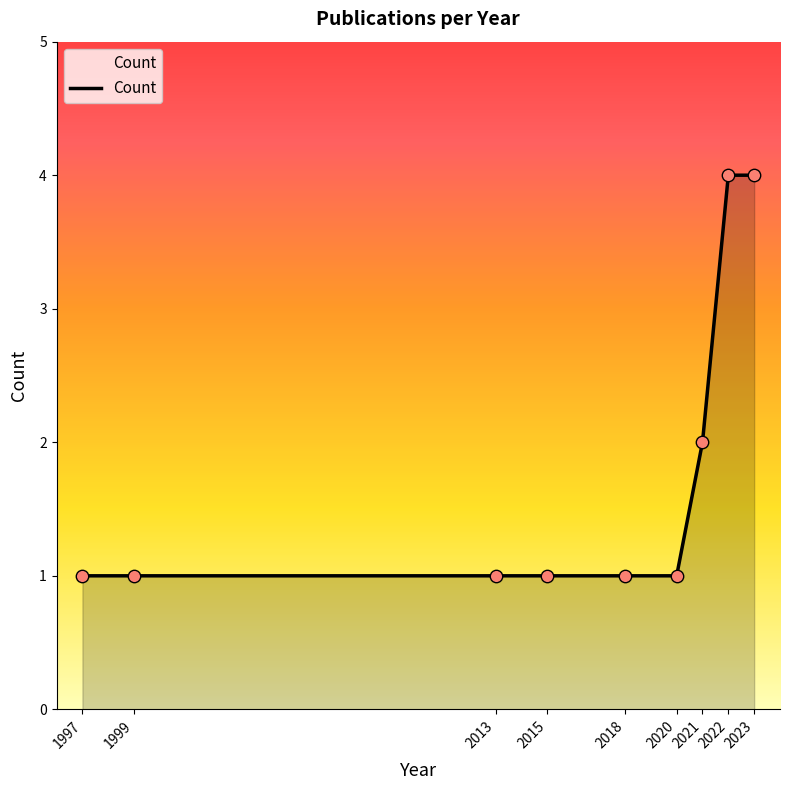

What is the ratio of the value at 2018 to the value at 2021?

0.5